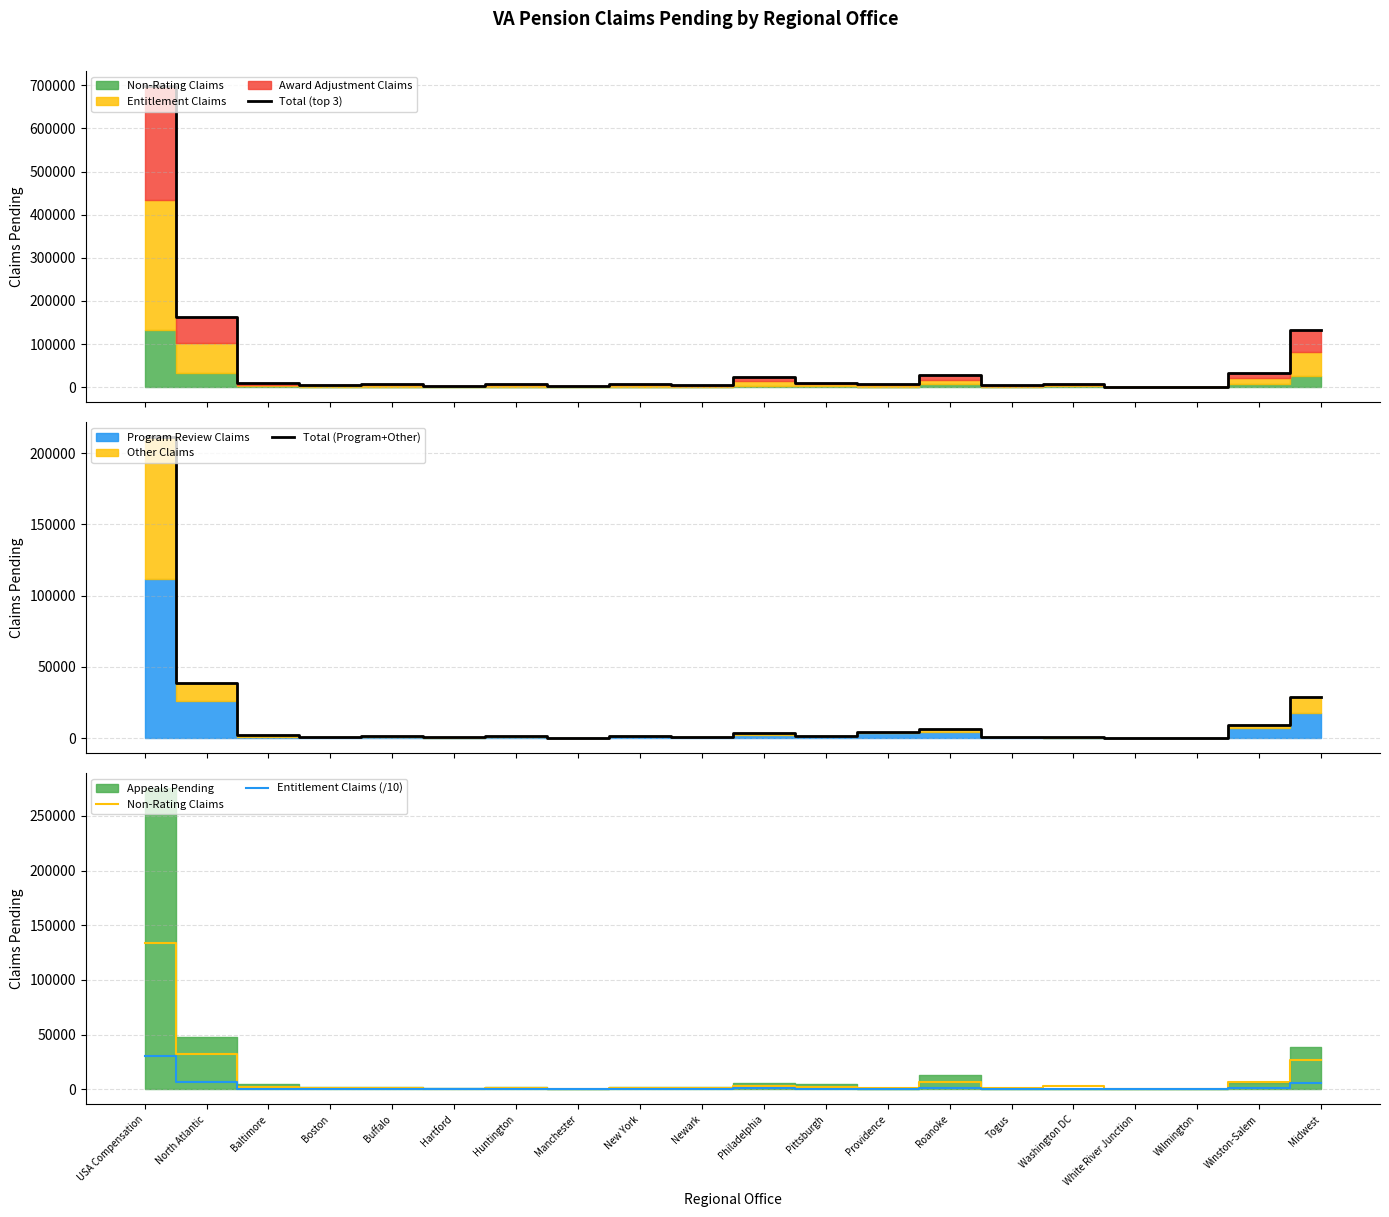

At which label does Total (Program+Other) reach its peak?

USA Compensation